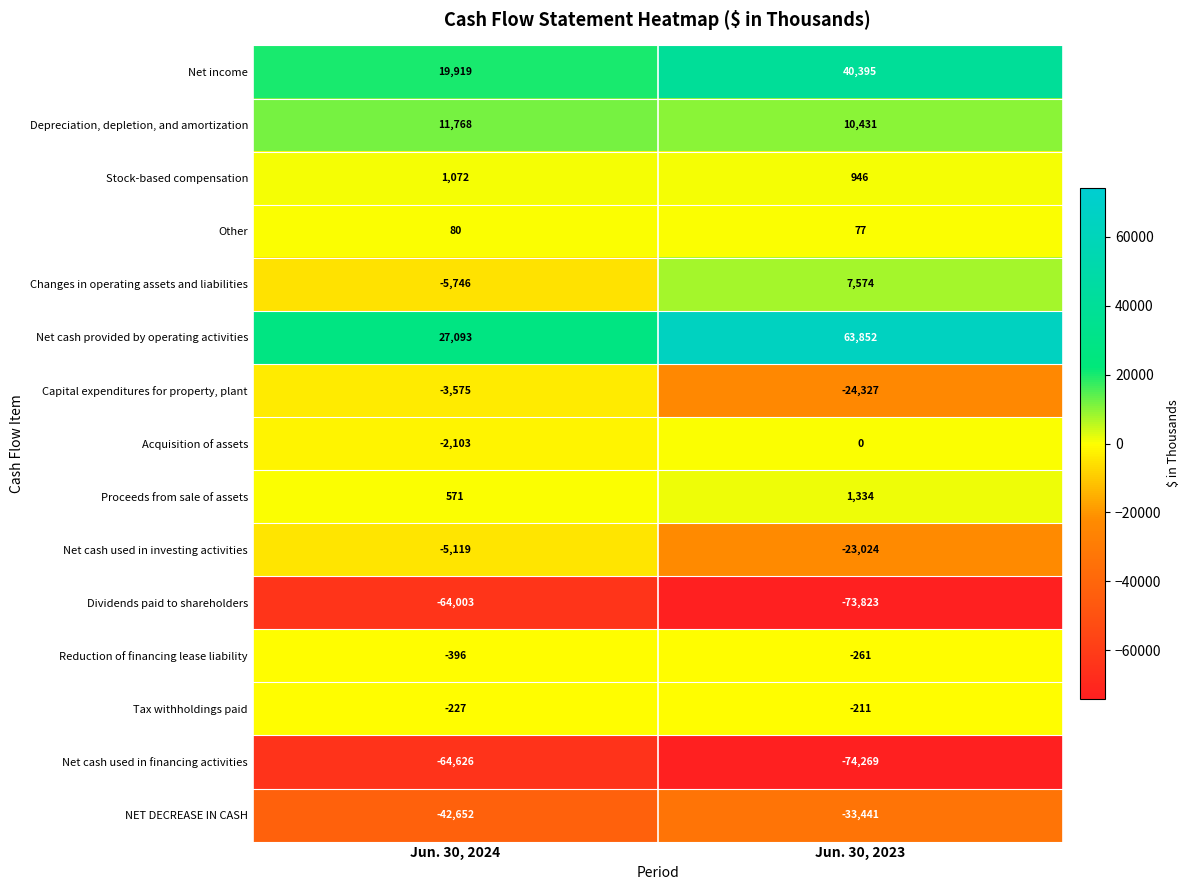

What is the smallest value displayed?

-74269